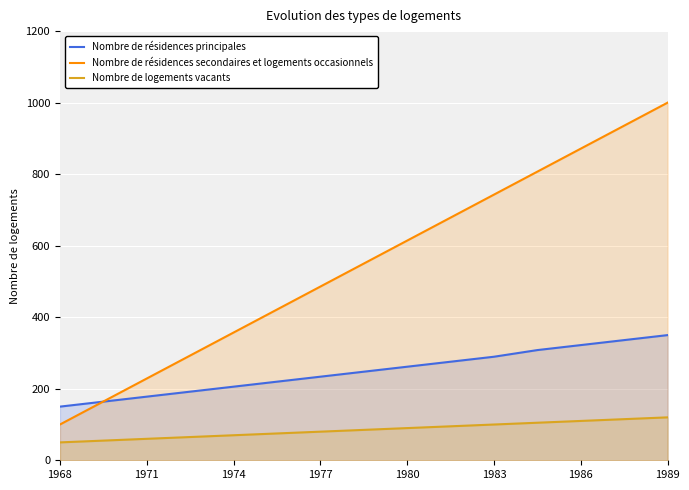

Does the chart display data point markers on the line(s)?

No